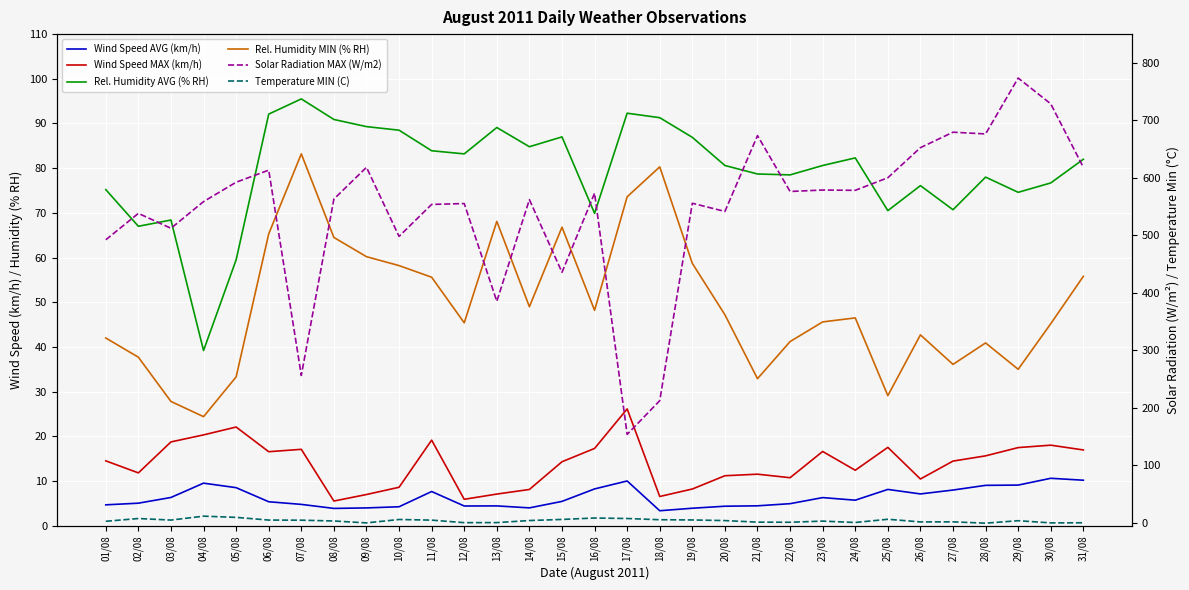

How many interior local valleys does the Wind Speed AVG (km/h) series have?

6